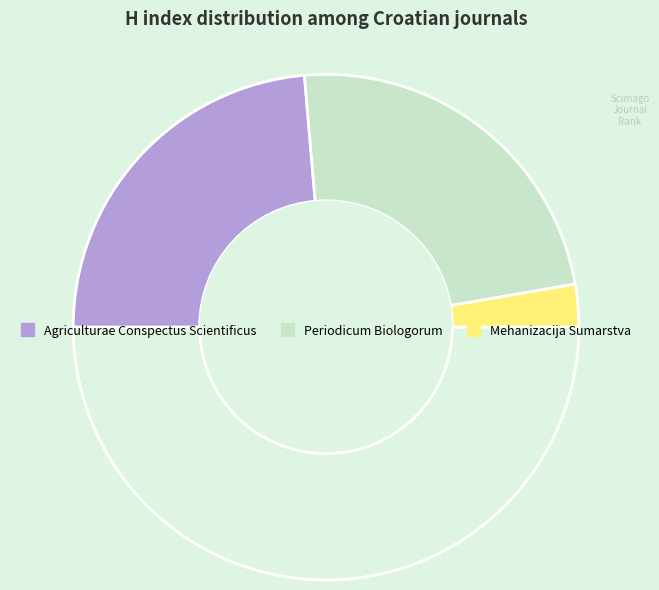

Is there any slice that represents more than half of the pie?

No